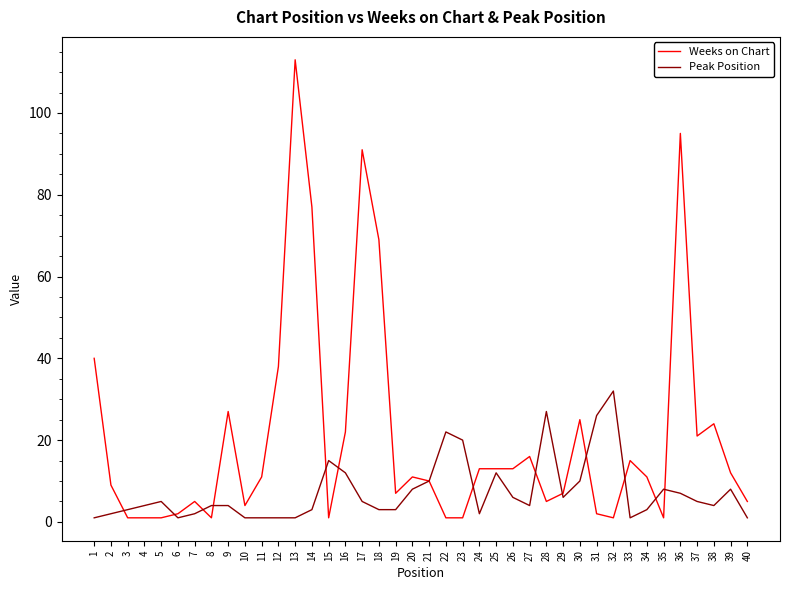

At which category does Peak Position reach its first local peak?

5